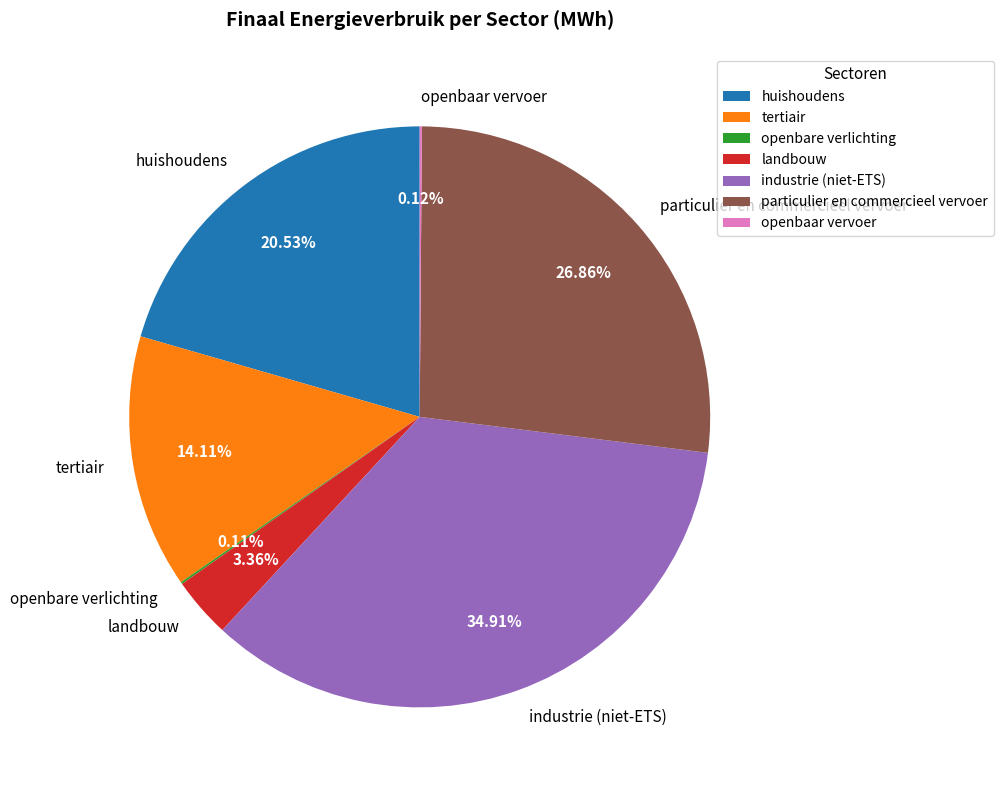

What percentage is NOT represented by tertiair?

85.9%